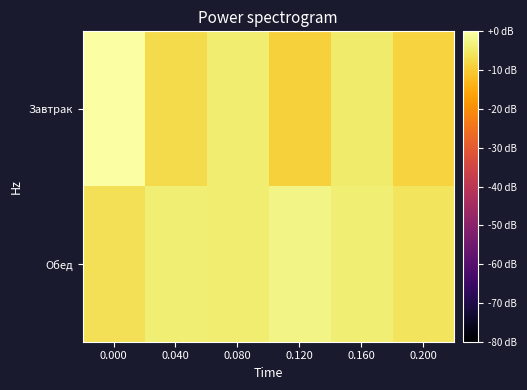

Between 0.000 and 0.120, which series saw the biggest shift?

Завтрак